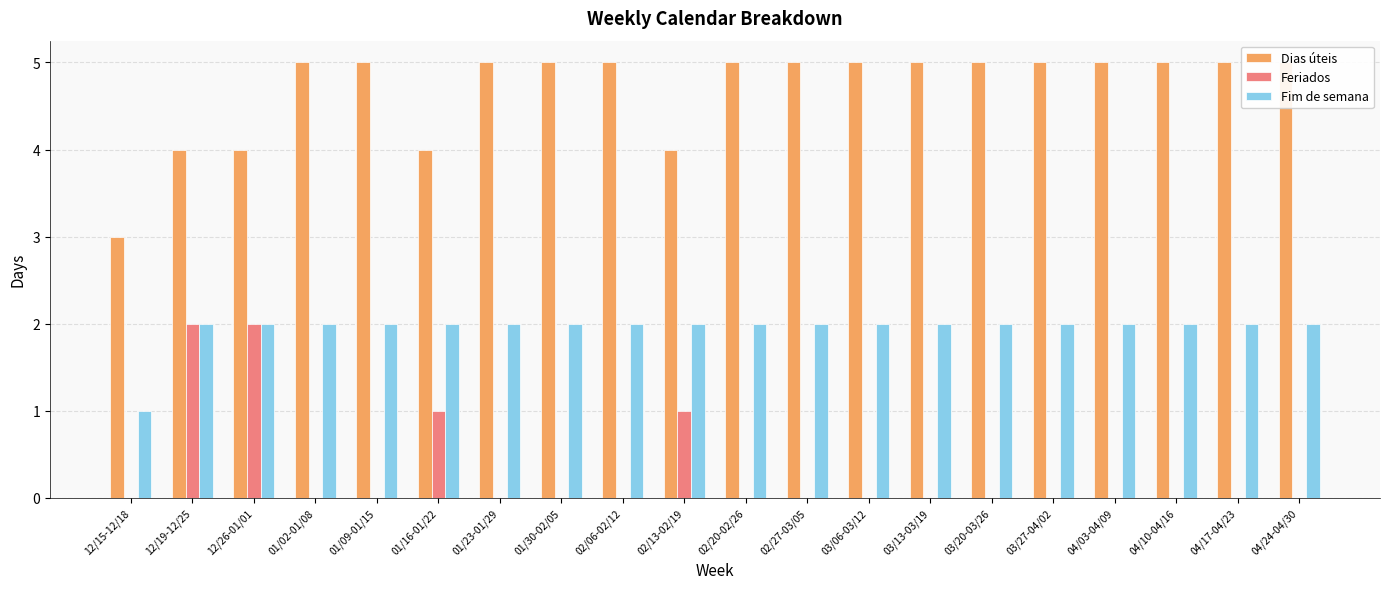

What is the label of the 8th bar from the right?

03/06-03/12